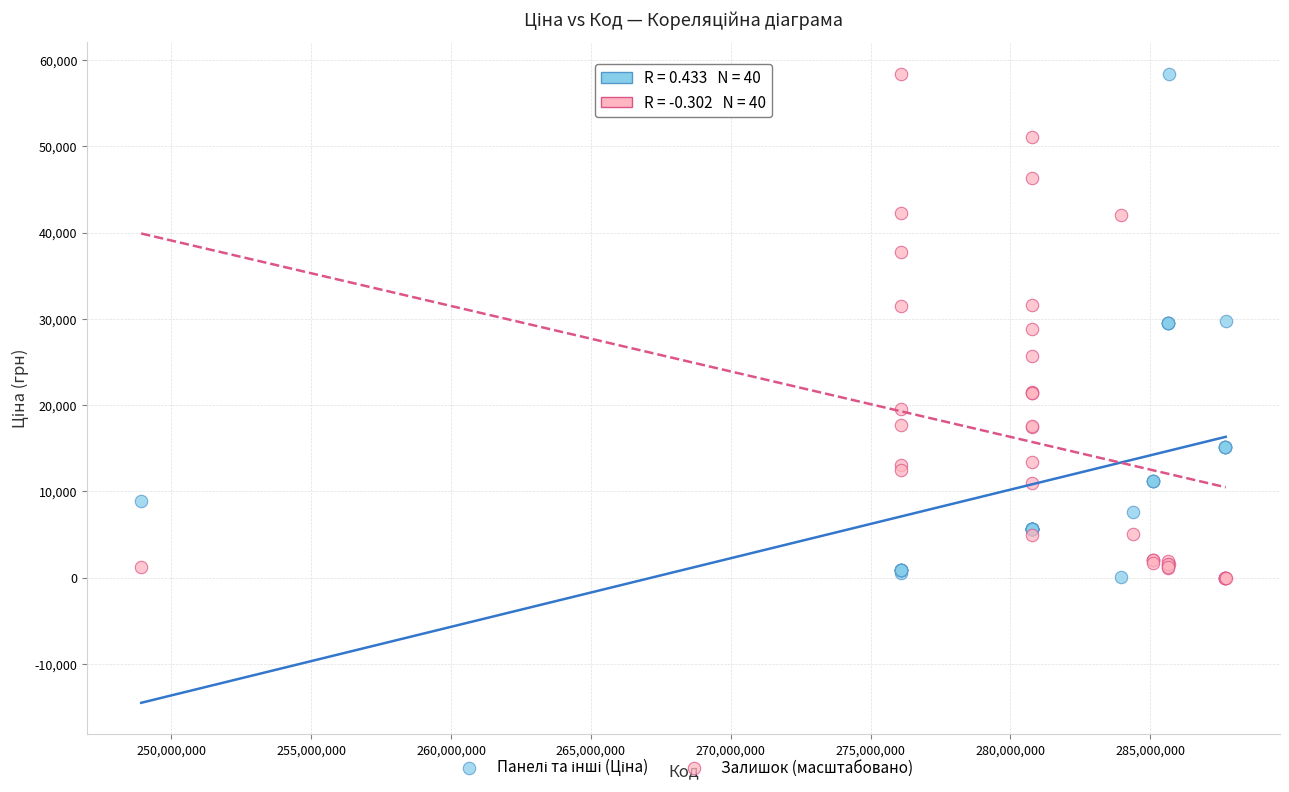

What is the X range (max minus min) for the scatter plot?

38780034.0